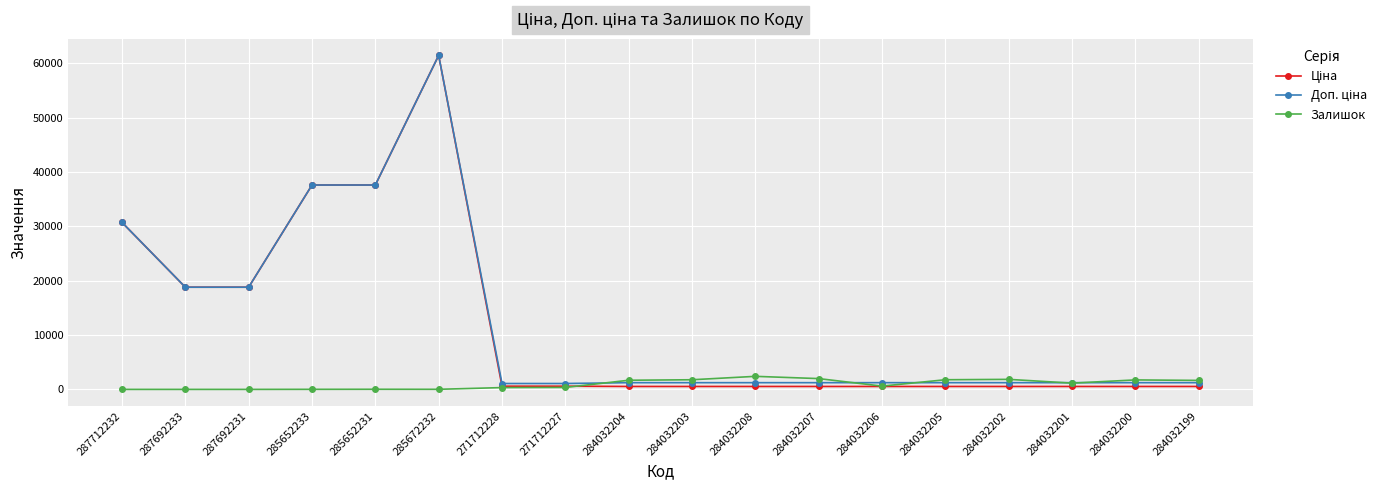

At which category is the sum across all series the highest?

285672232